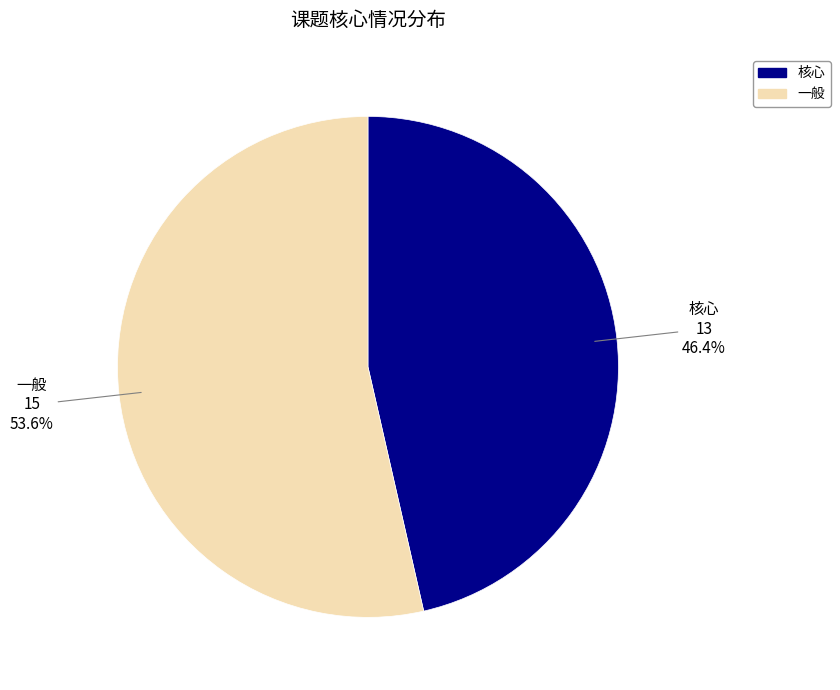

To the nearest percent, what portion does 一般 represent?

54%